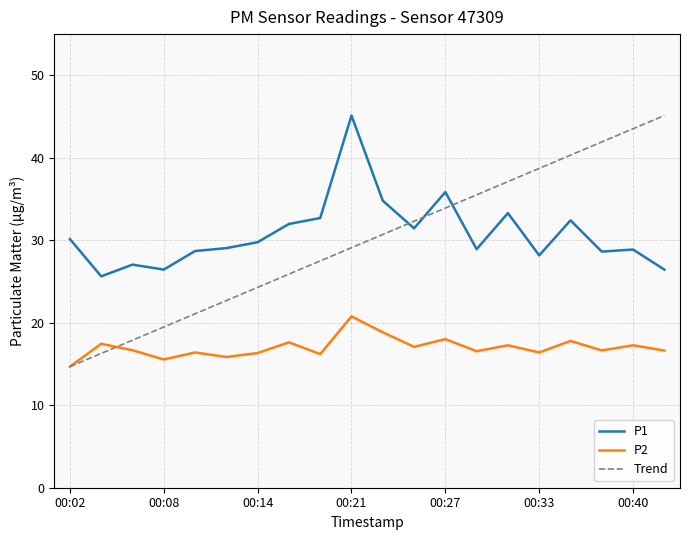

Which series has the largest range (max minus min)?

Trend